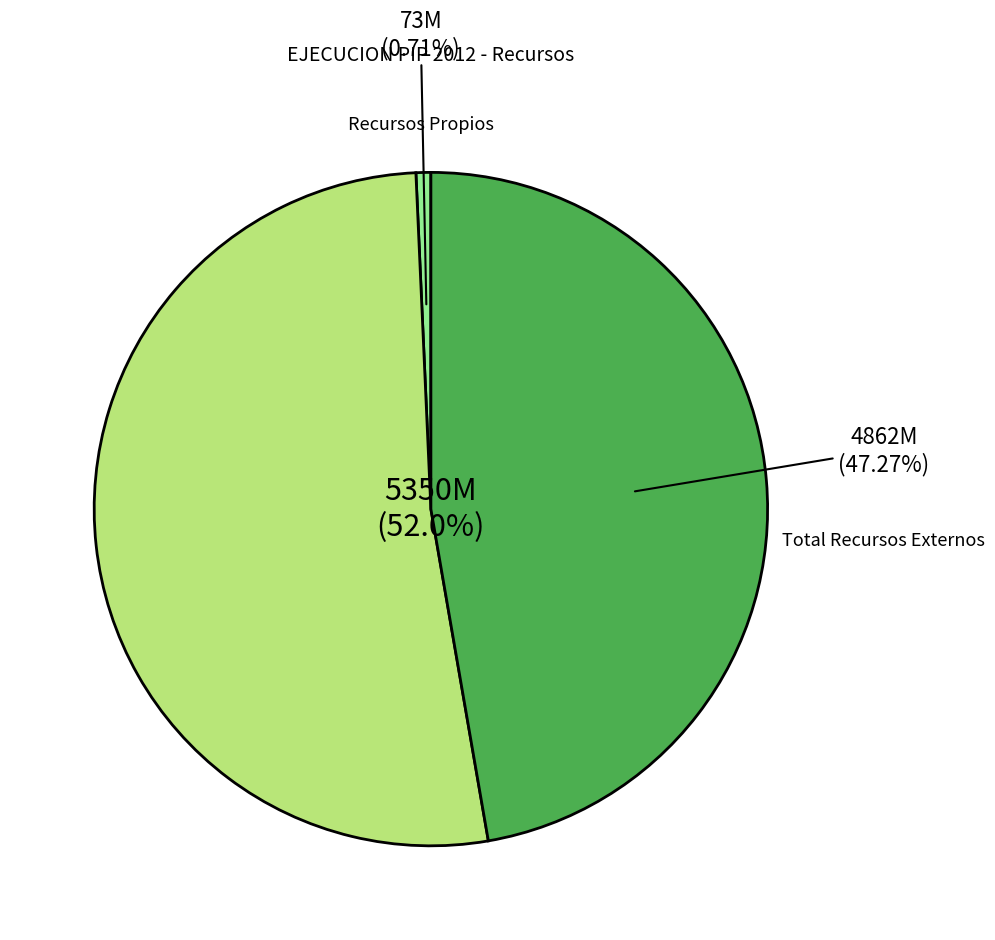

How many slices are in this pie chart?

3